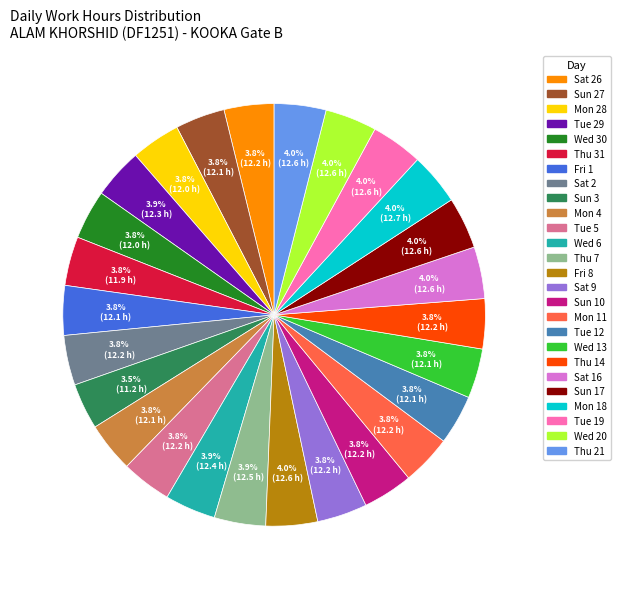

Does any single category account for the majority?

No